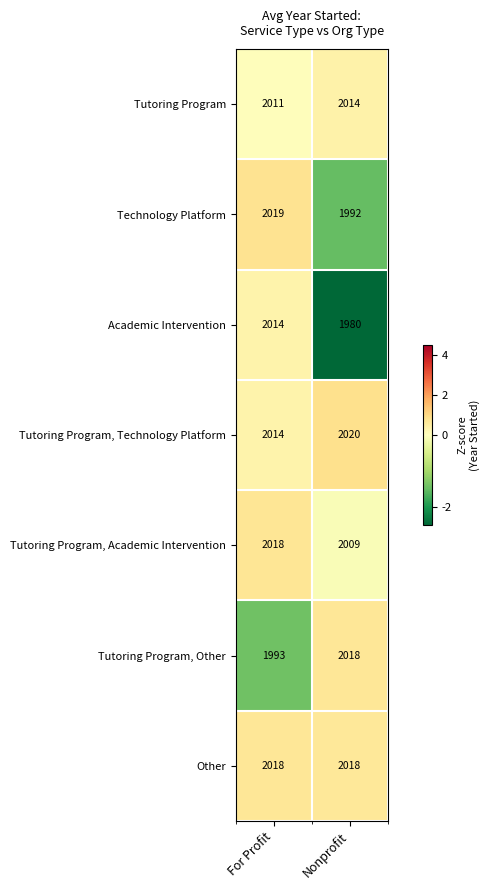

Reading left to right, extract all data points from this chart.

Tutoring Program: For Profit=2011	Nonprofit=2014
Technology Platform: For Profit=2019	Nonprofit=1992
Academic Intervention: For Profit=2014	Nonprofit=1980
Tutoring Program, Technology Platform: For Profit=2014	Nonprofit=2020
Tutoring Program, Academic Intervention: For Profit=2018	Nonprofit=2009
Tutoring Program, Other: For Profit=1993	Nonprofit=2018
Other: For Profit=2018	Nonprofit=2018